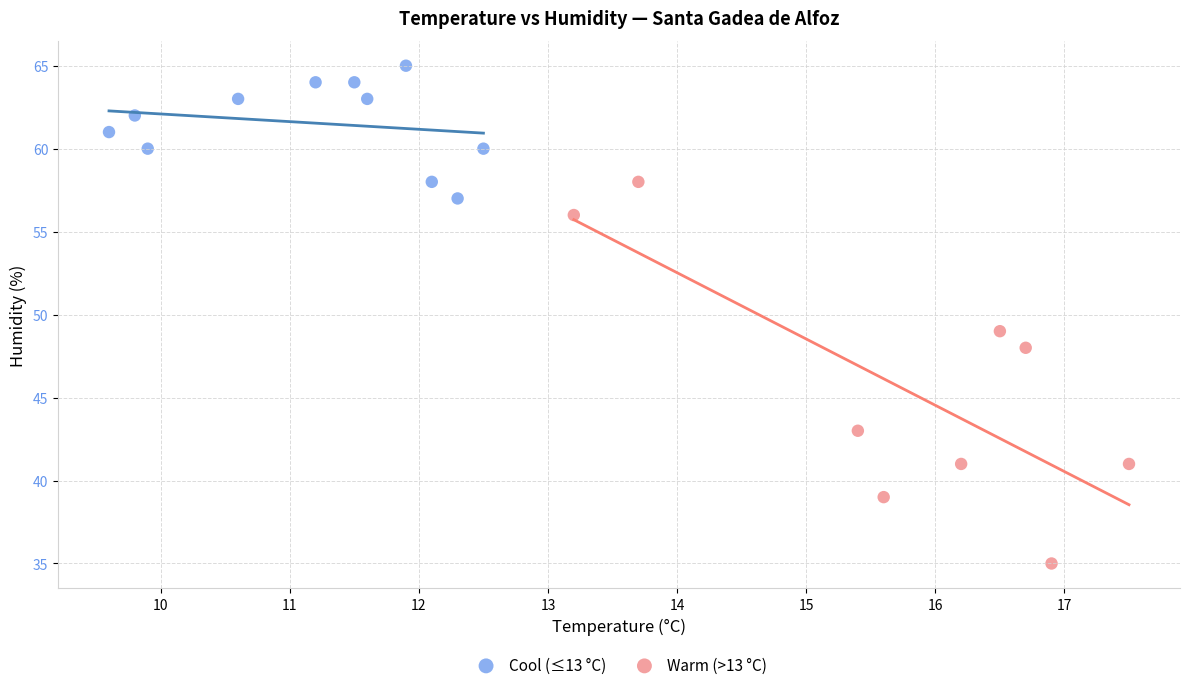

Which series contains the lowest Y value?

Warm (>13 °C)